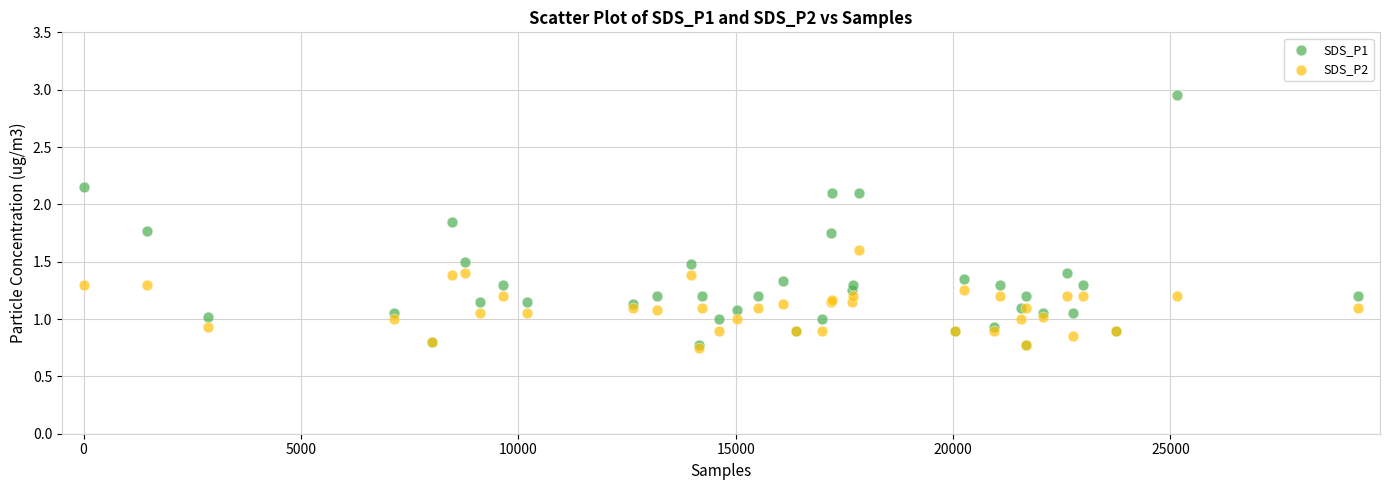

What are all the series names shown in the legend?

SDS_P1, SDS_P2